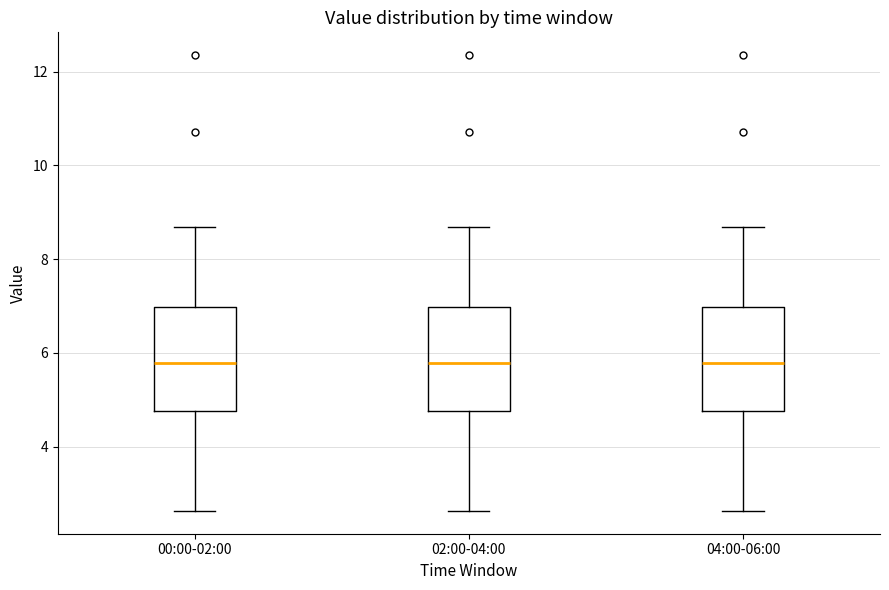

Reading left to right, read every box against the y-axis: the position of its median line, the range the box covers, and the ends of its whiskers. The values are not printed on the chart, so give them approximately, as read against the axis.

00:00-02:00: median 5.8, box 4.8 to 7.0, whiskers 2.6 to 8.6
02:00-04:00: median 5.8, box 4.8 to 7.0, whiskers 2.6 to 8.6
04:00-06:00: median 5.8, box 4.8 to 7.0, whiskers 2.6 to 8.6